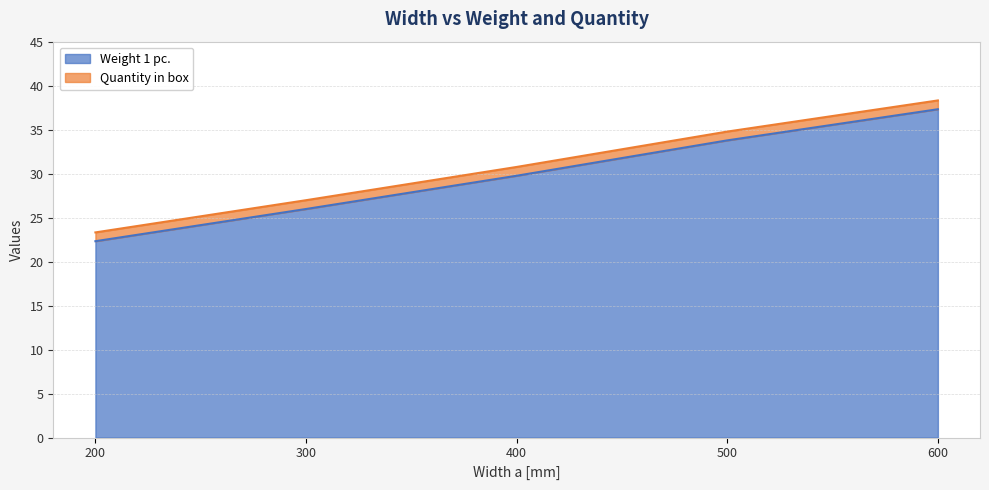

Which label corresponds to the largest value in the chart?

600